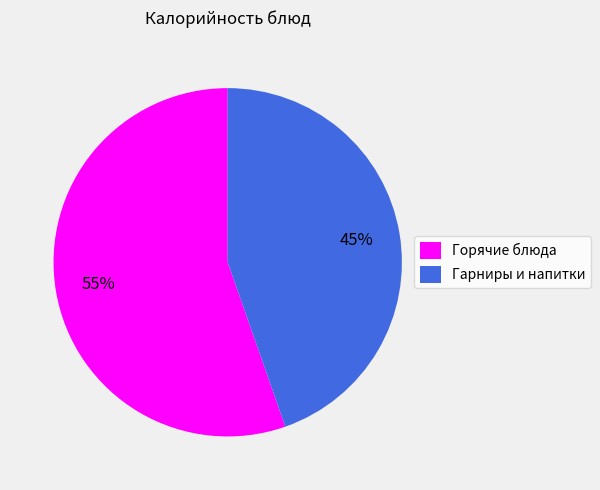

To the nearest percent, what portion does Горячие блюда represent?

55%